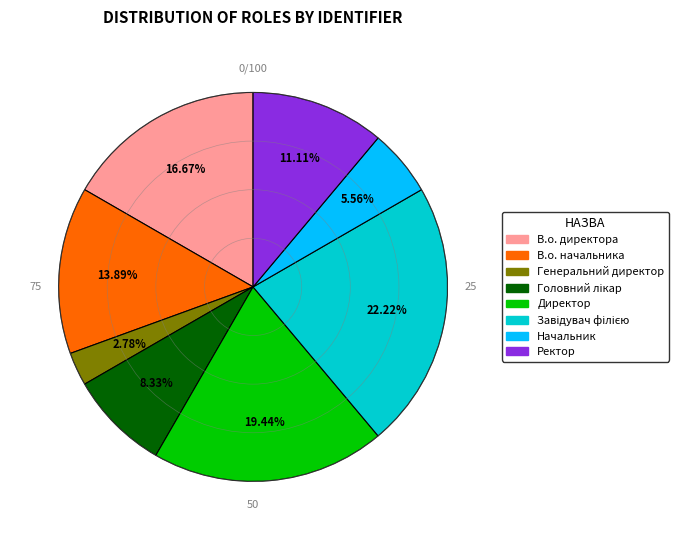

Is it true that Директор is 19% of the pie?

True